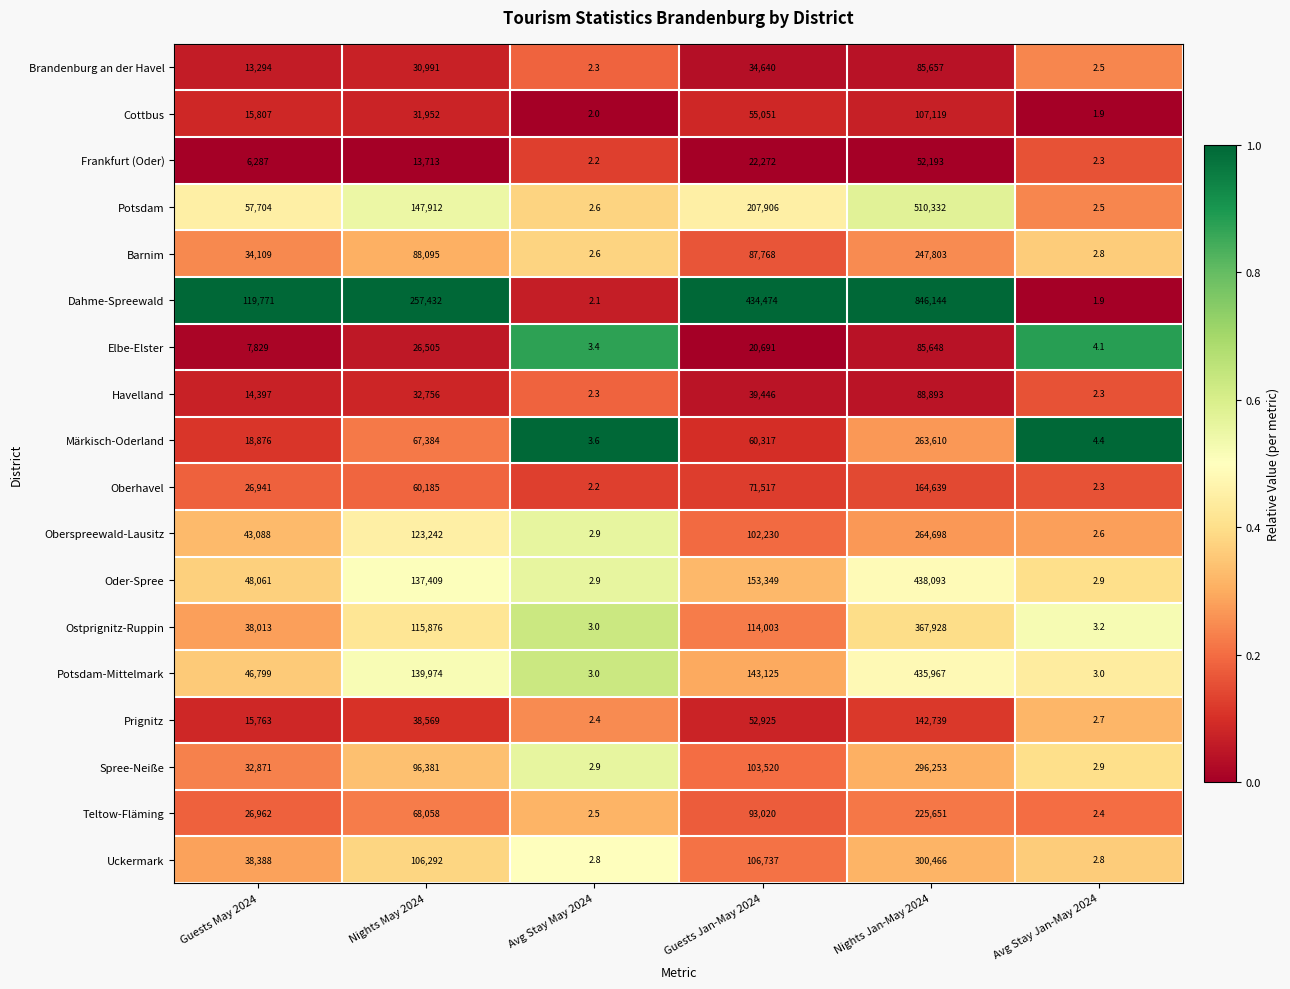

Rank the series at Guests Jan-May 2024 from highest to lowest value.

Dahme-Spreewald, Potsdam, Oder-Spree, Potsdam-Mittelmark, Ostprignitz-Ruppin, Uckermark, Spree-Neiße, Oberspreewald-Lausitz, Teltow-Fläming, Barnim, Oberhavel, Märkisch-Oderland, Cottbus, Prignitz, Havelland, Brandenburg an der Havel, Frankfurt (Oder), Elbe-Elster